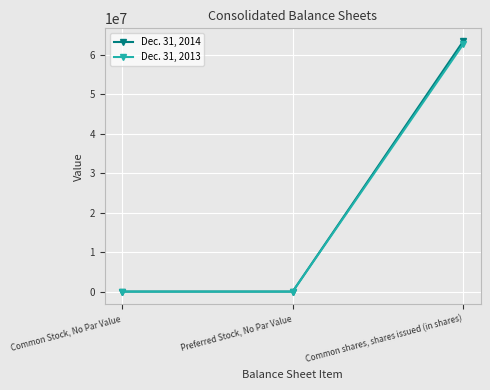

What is the difference between the highest and lowest values at Common shares, shares issued (in shares)?

746960